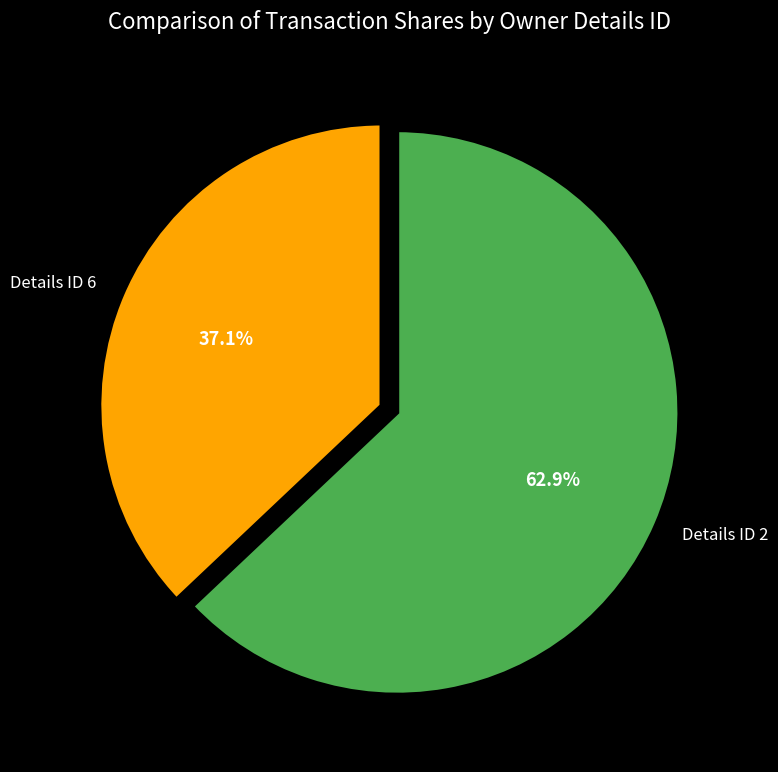

What is the ratio of the value at Details ID 6 to the value at Details ID 2?

0.6